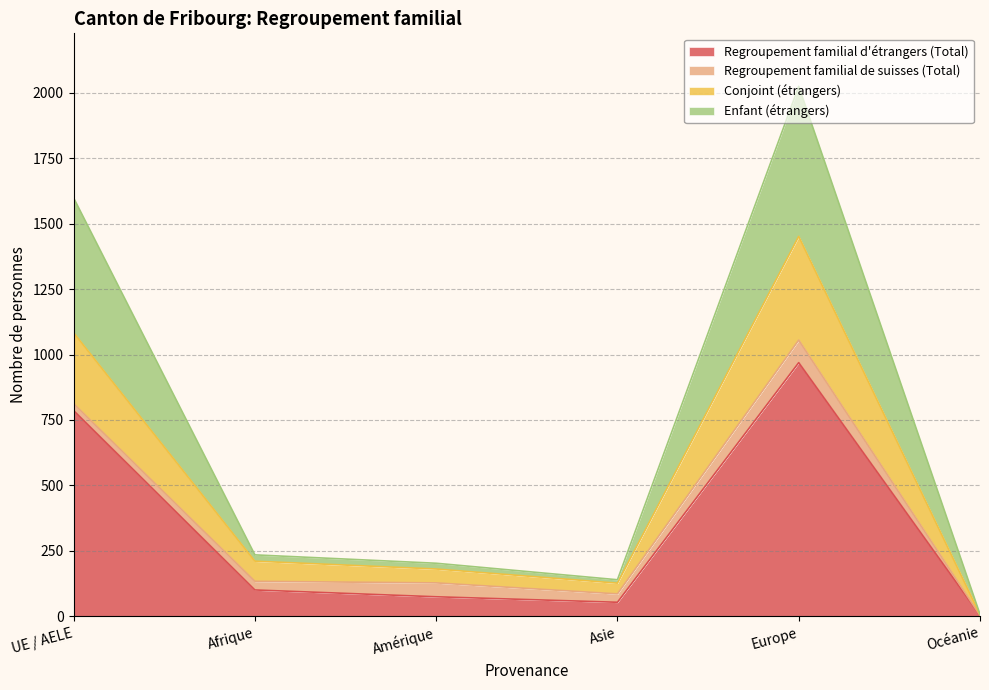

At which category does Conjoint (étrangers) reach its first local peak?

Europe